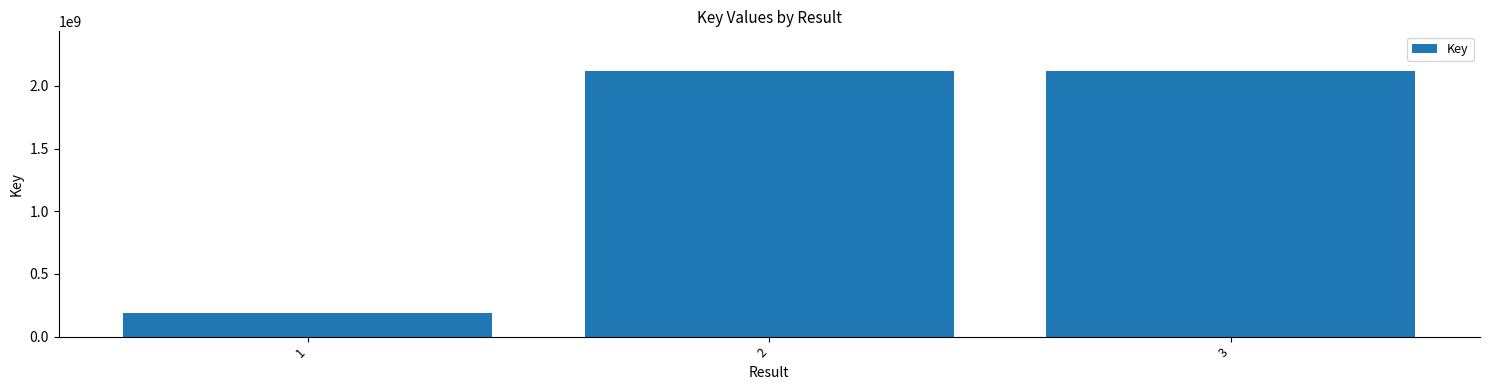

Is it true that the value at 1 is 185374751?

True